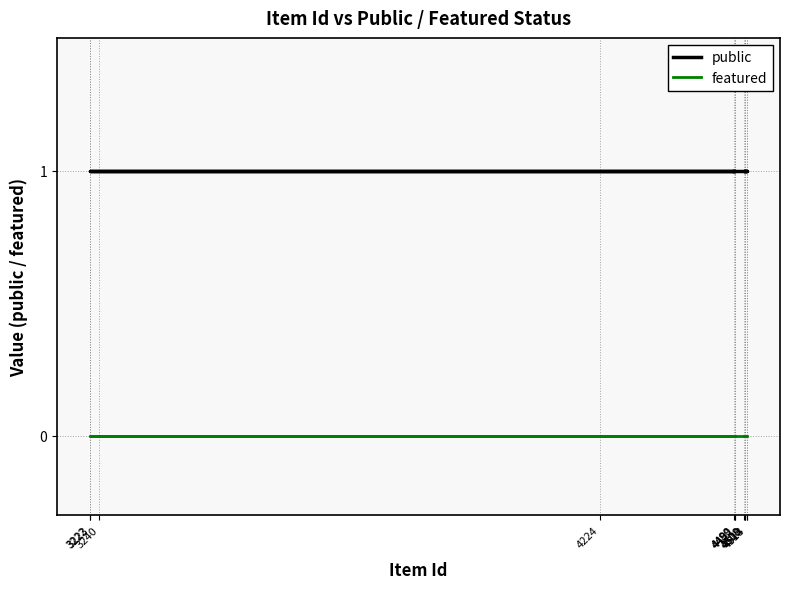

Count the number of categories in the chart.

12